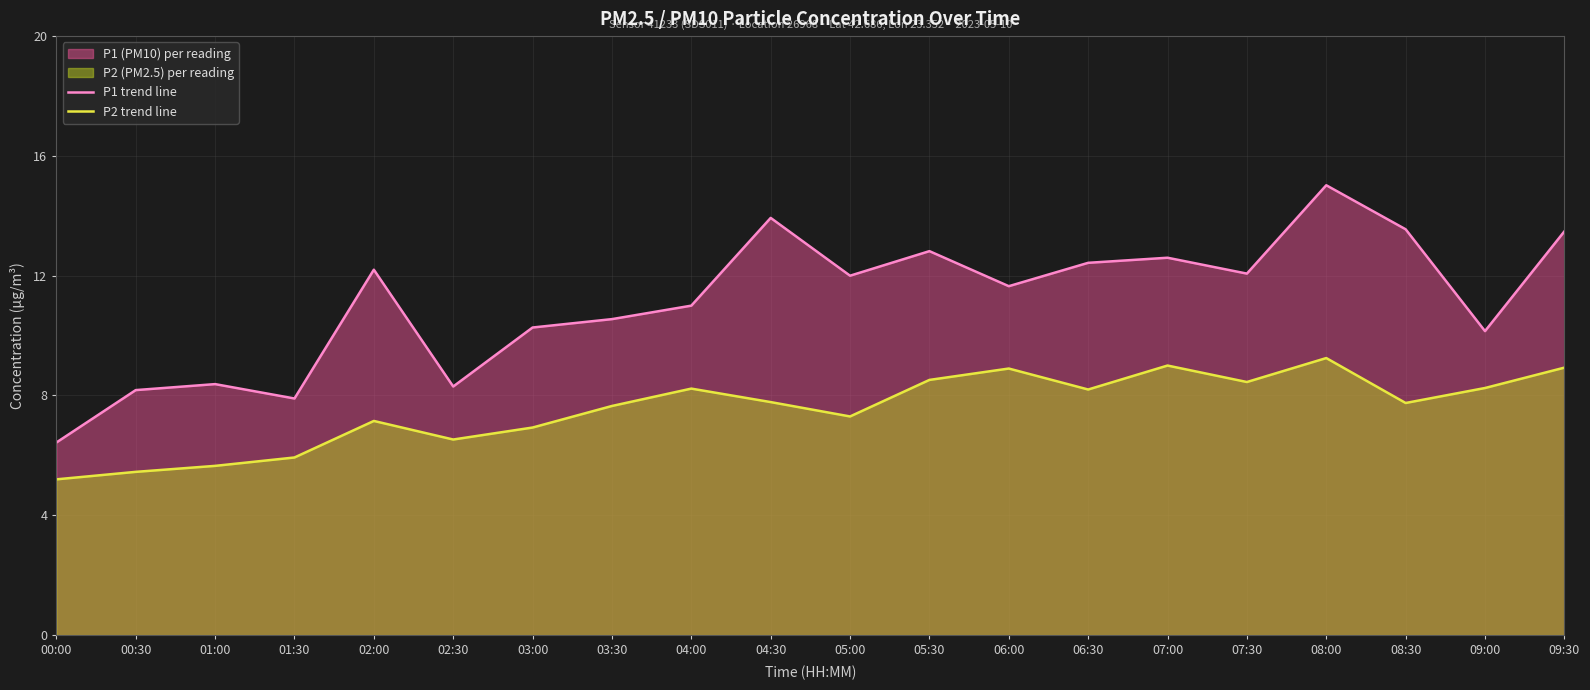

What is the difference between the maximum and minimum values in the P2 trend line series?

4.0